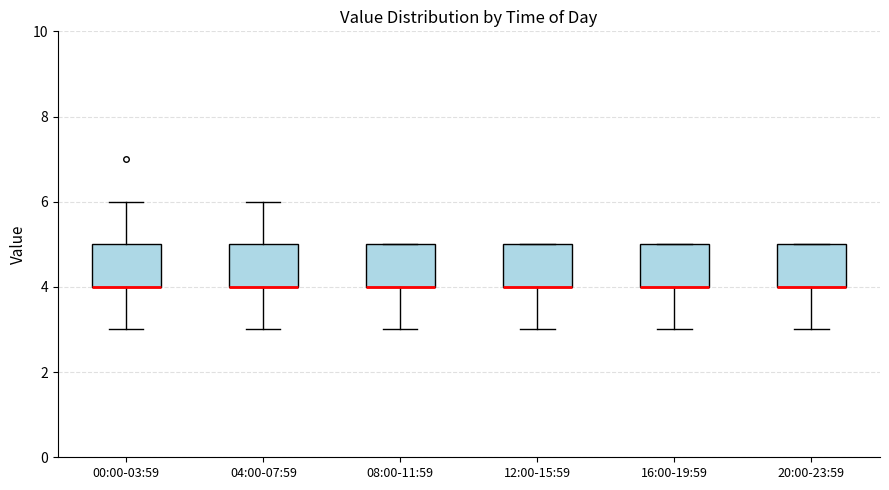

Reading left to right, read every box against the y-axis: the position of its median line, the range the box covers, and the ends of its whiskers. The values are not printed on the chart, so give them approximately, as read against the axis.

00:00-03:59: median 4 (drawn on the box's lower edge), box 4 to 5, whiskers 3 to 6
04:00-07:59: median 4 (drawn on the box's lower edge), box 4 to 5, whiskers 3 to 6
08:00-11:59: median 4 (drawn on the box's lower edge), box 4 to 5, whiskers 3 to 5
12:00-15:59: median 4 (drawn on the box's lower edge), box 4 to 5, whiskers 3 to 5
16:00-19:59: median 4 (drawn on the box's lower edge), box 4 to 5, whiskers 3 to 5
20:00-23:59: median 4 (drawn on the box's lower edge), box 4 to 5, whiskers 3 to 5